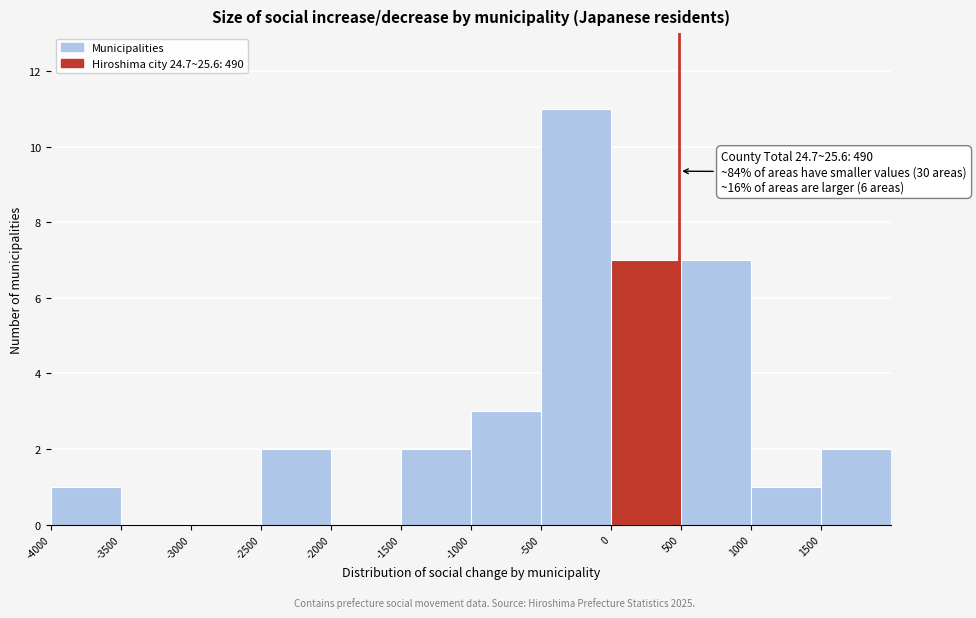

Which range on the x-axis has the tallest bar?

-500 to 0